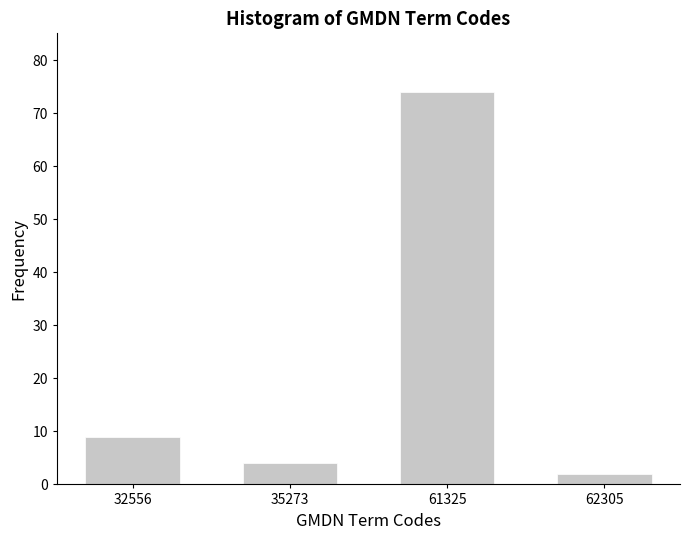

Reading right to left, extract all data points from this chart.

62305=2	61325=74	35273=4	32556=9